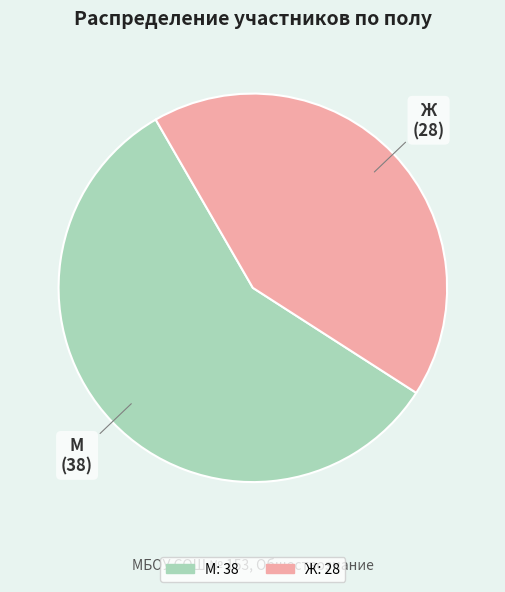

What is the ratio of the value at М to the value at Ж?

1.4